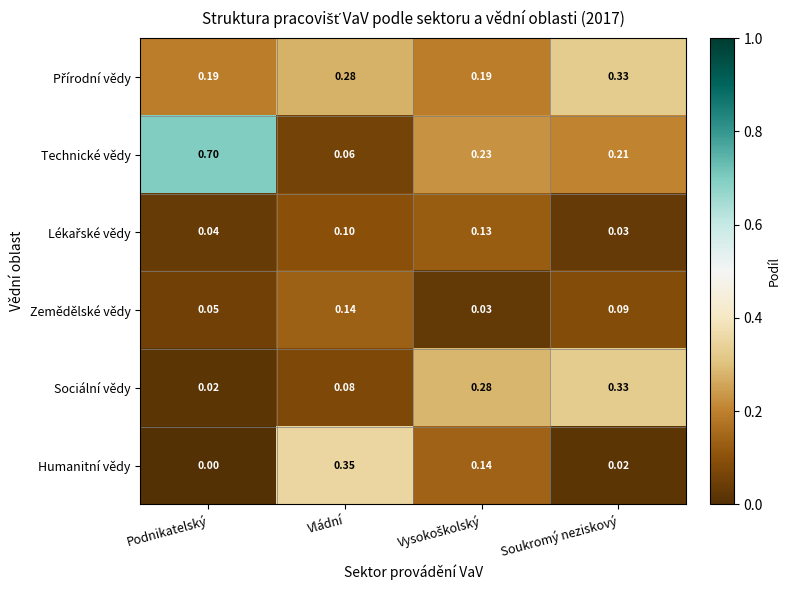

At which label does Technické vědy reach its peak?

Podnikatelský